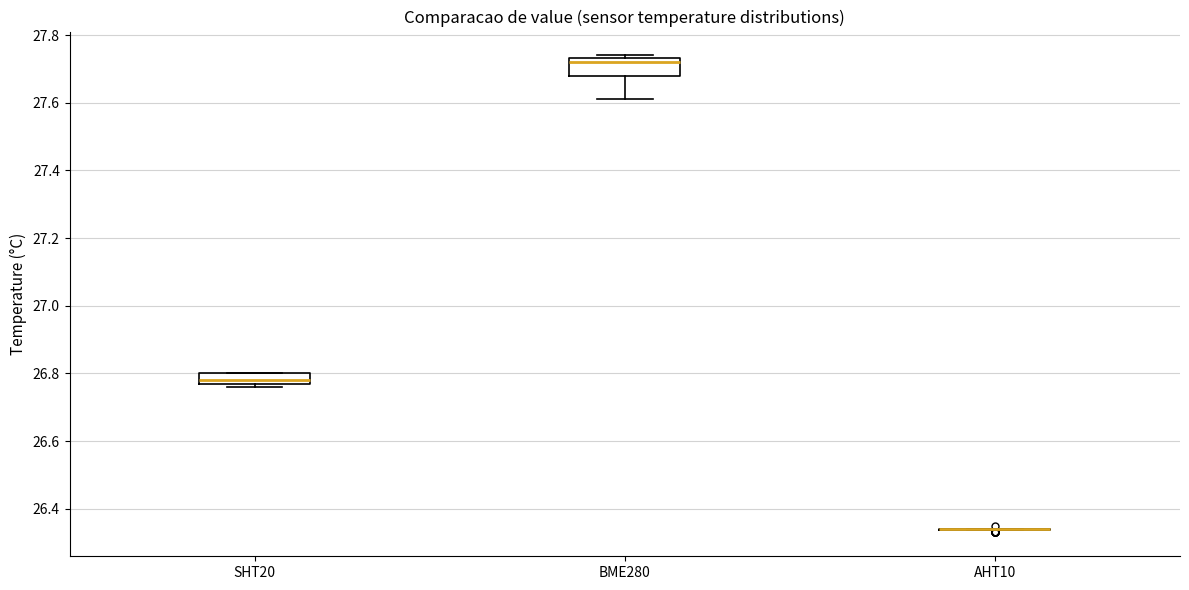

Reading left to right, read every box against the y-axis: the position of its median line, the range the box covers, and the ends of its whiskers. The values are not printed on the chart, so give them approximately, as read against the axis.

SHT20: median 26.78, box 26.76 to 26.80, whiskers 26.76 (just below the box's lower edge) to 26.80
BME280: median 27.72, box 27.68 to 27.74, whiskers 27.62 to 27.74 (just above the box's upper edge)
AHT10: box collapsed to a line at 26.34, whiskers 26.34 to 26.34